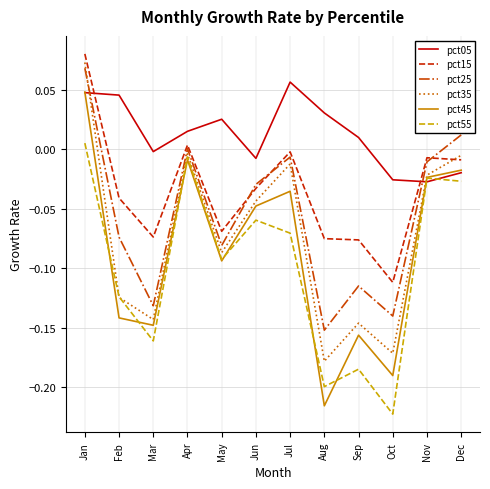

The value of pct45 at Dec is -0.0. True or false?

True